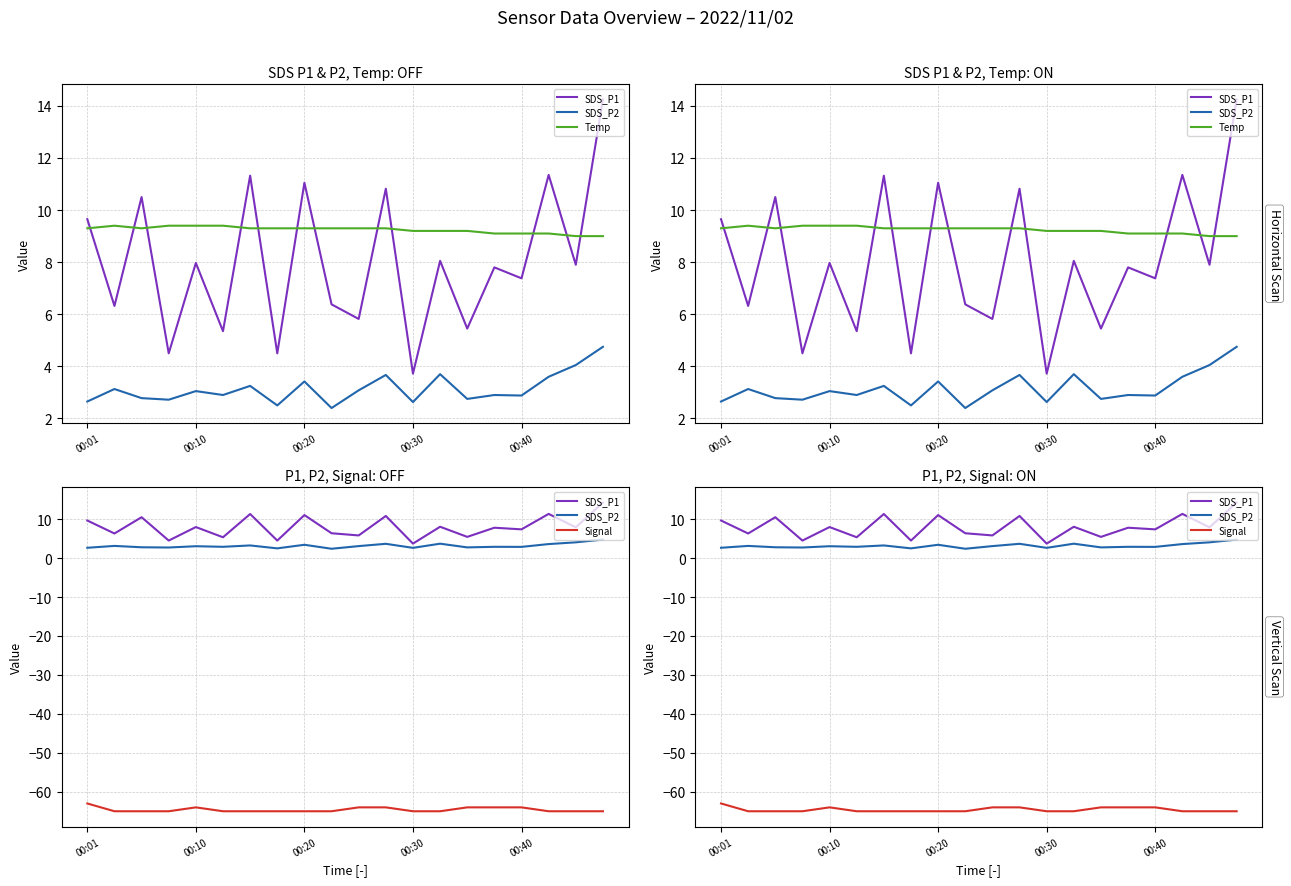

Is the value of Signal at 00:20 greater than the value of SDS_P2 at 00:10?

No